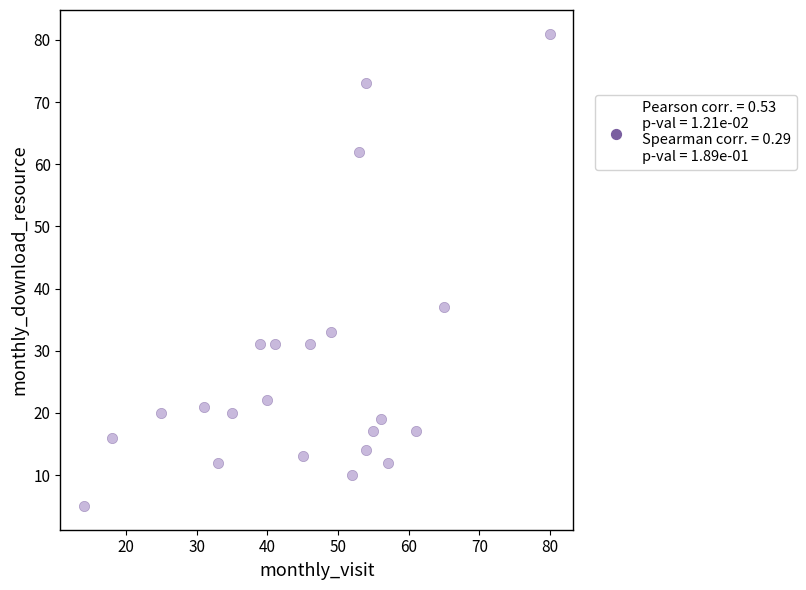

What is the range of X values (max minus min)?

66